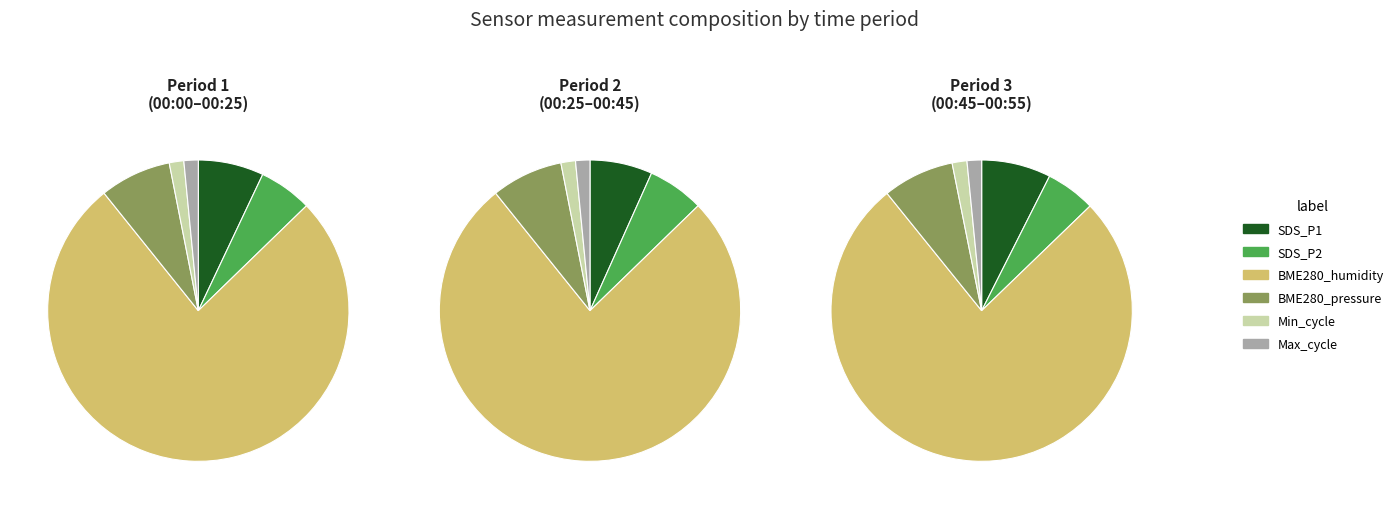

Combined, do 00:40 and 00:00 account for over 50%?

No